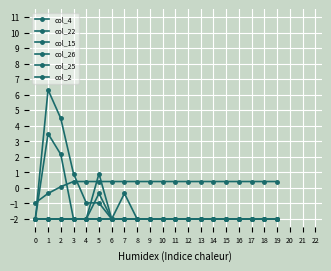

The value of col_26 at 3 is 1.4. True or false?

False